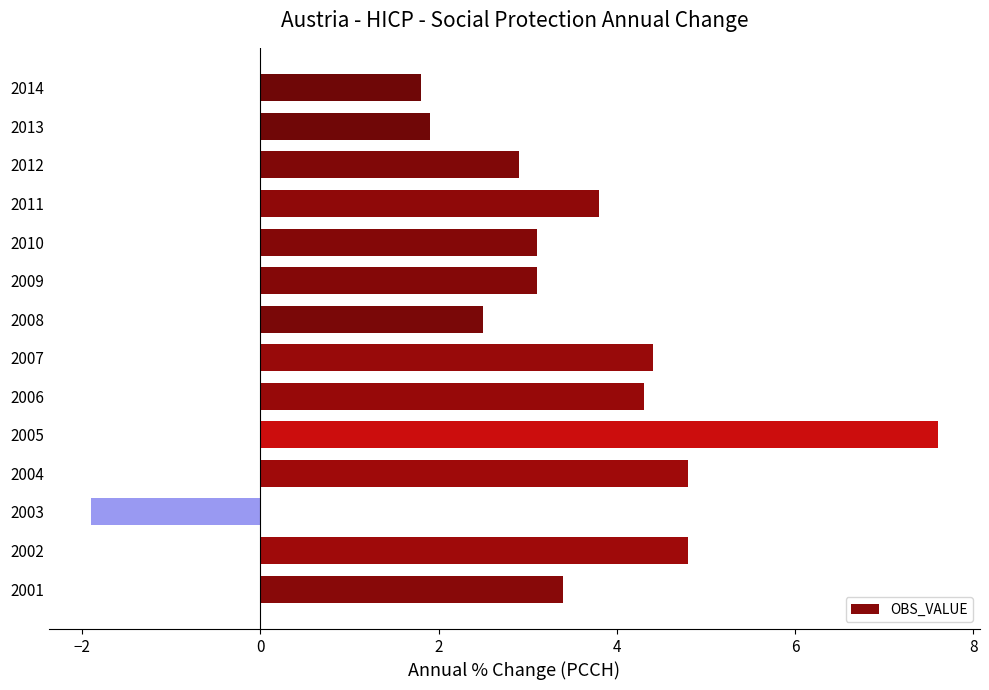

Approximately how many times larger is the value at 2009 compared to 2002?

0.6